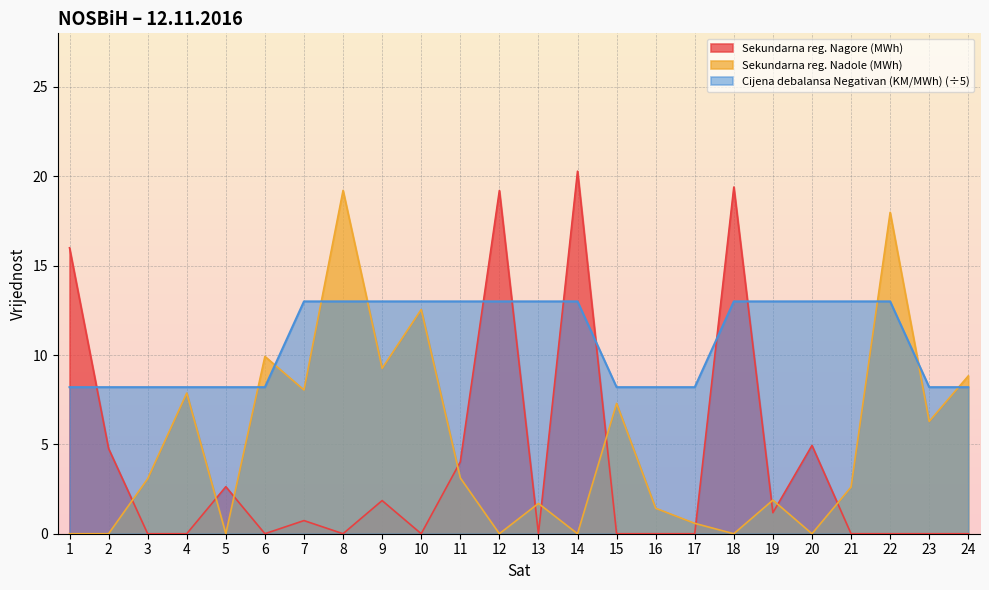

Rank the series by their average value, from lowest to highest.

Sekundarna reg. Nagore (MWh), Sekundarna reg. Nadole (MWh), Cijena debalansa Negativan (KM/MWh) (÷5)